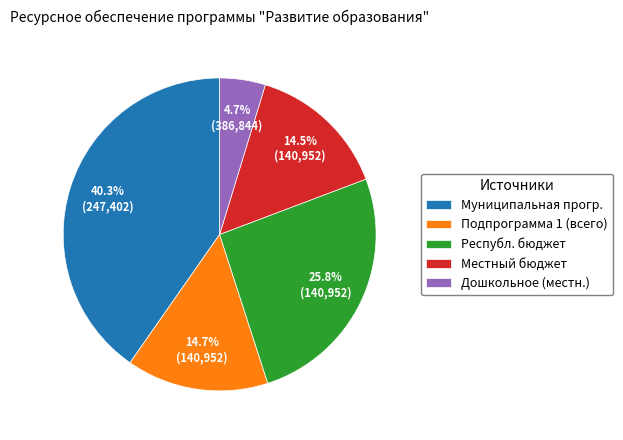

Which category has the smallest portion of the pie?

Дошкольное (местн.)